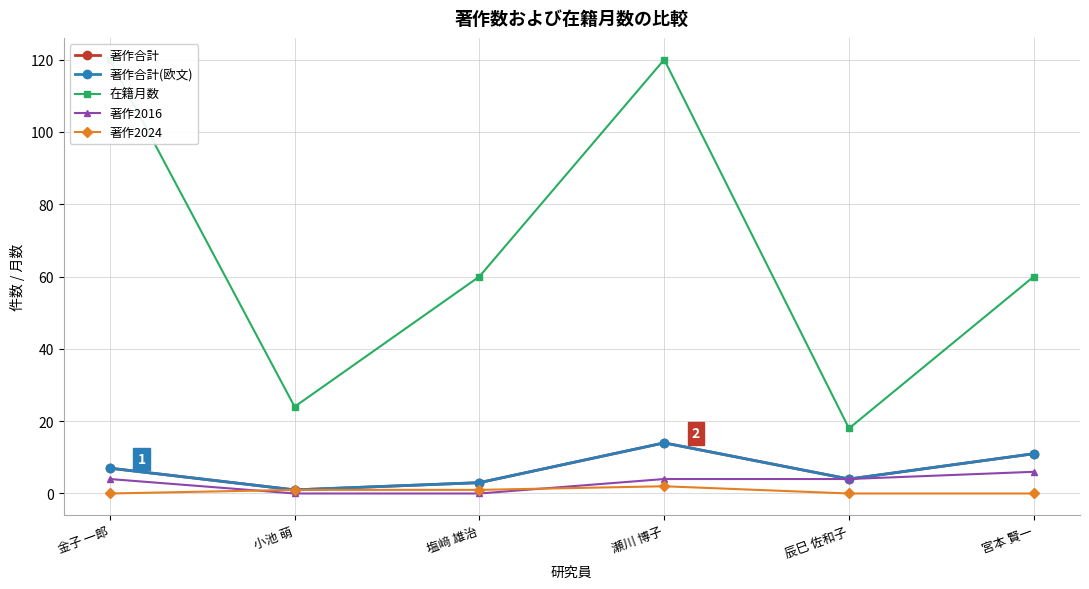

Which series has the widest spread of values?

在籍月数